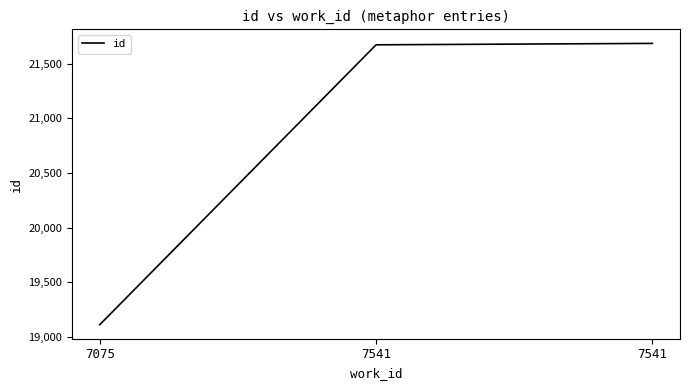

Does the chart have visible grid lines?

No